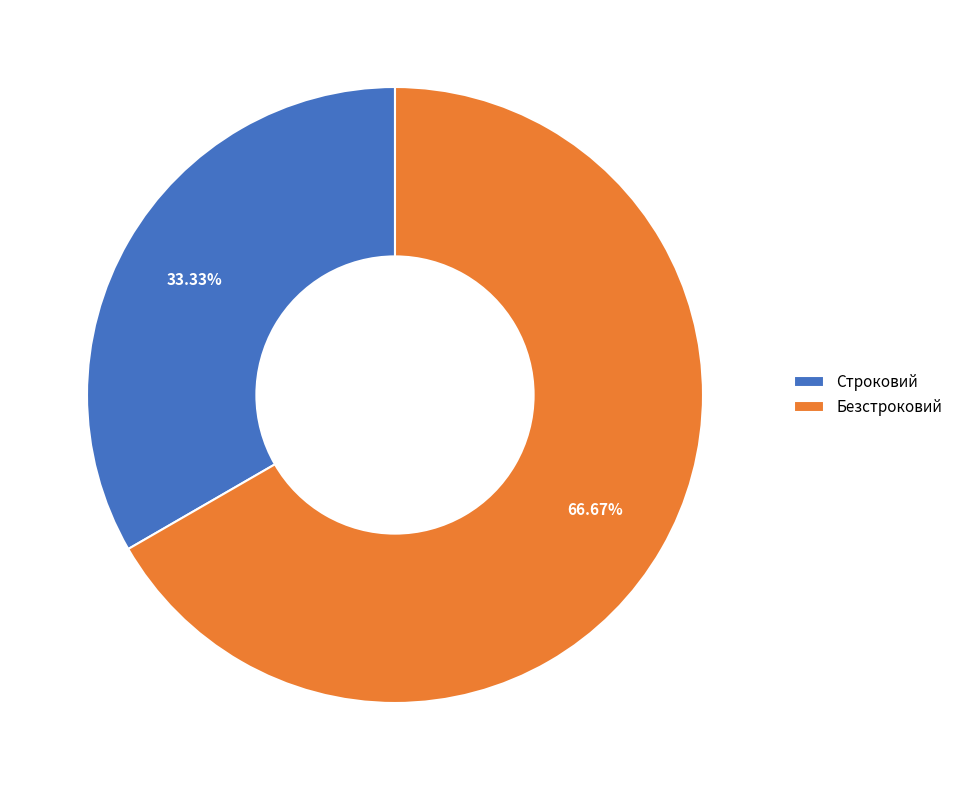

How many slices are in this pie chart?

2